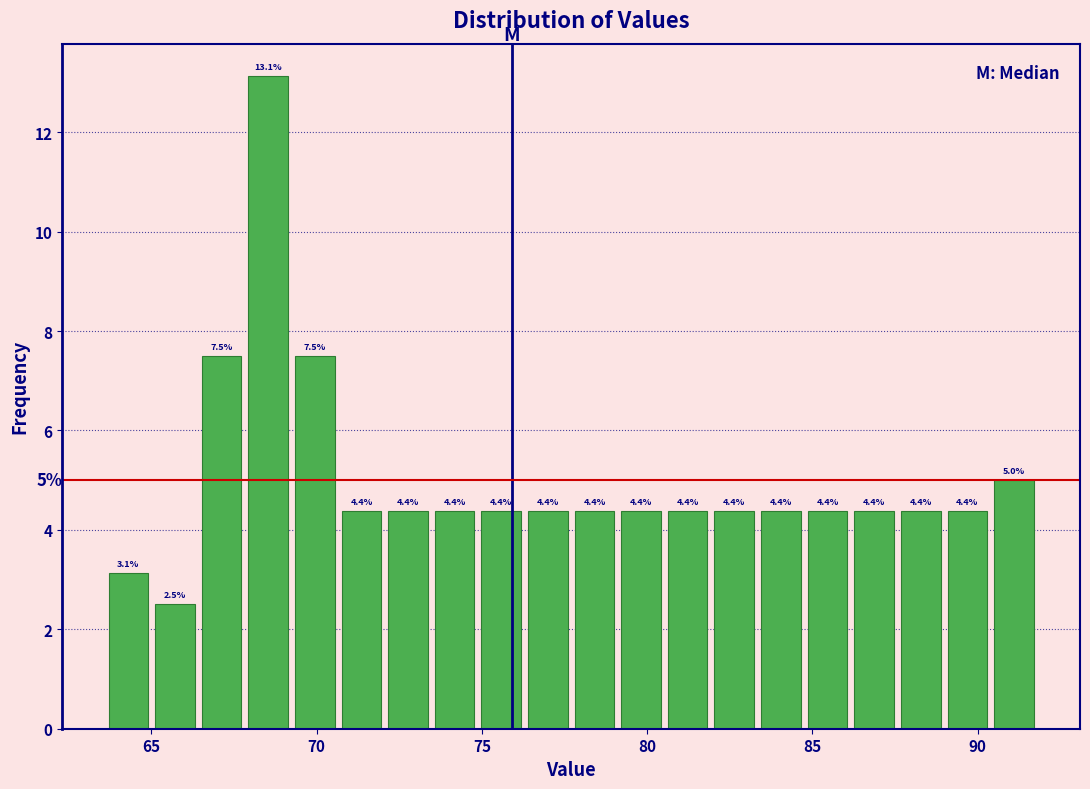

Read against the x-axis, roughly where is the centre of the tallest bar?

68.5